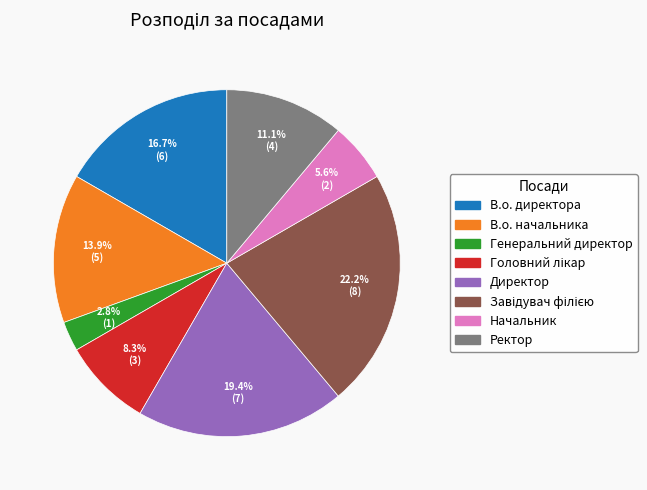

Approximately how many times larger is the value at В.о. начальника compared to Начальник?

2.5